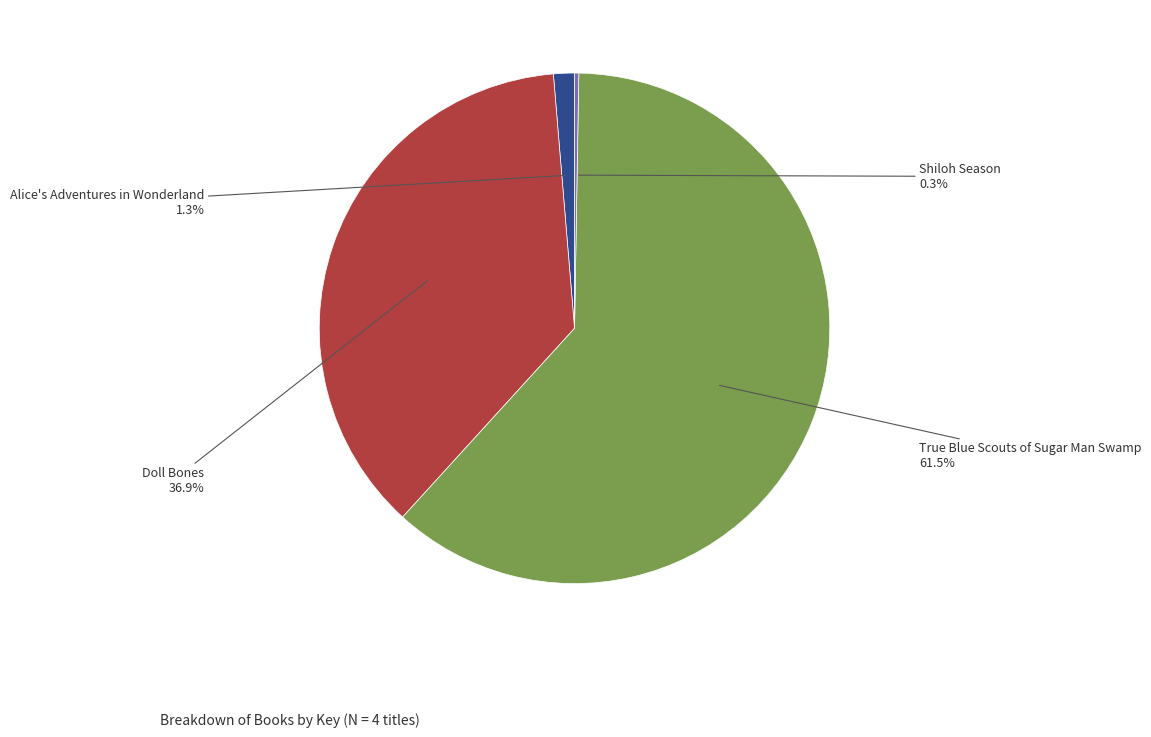

Is there a majority slice in this chart?

Yes